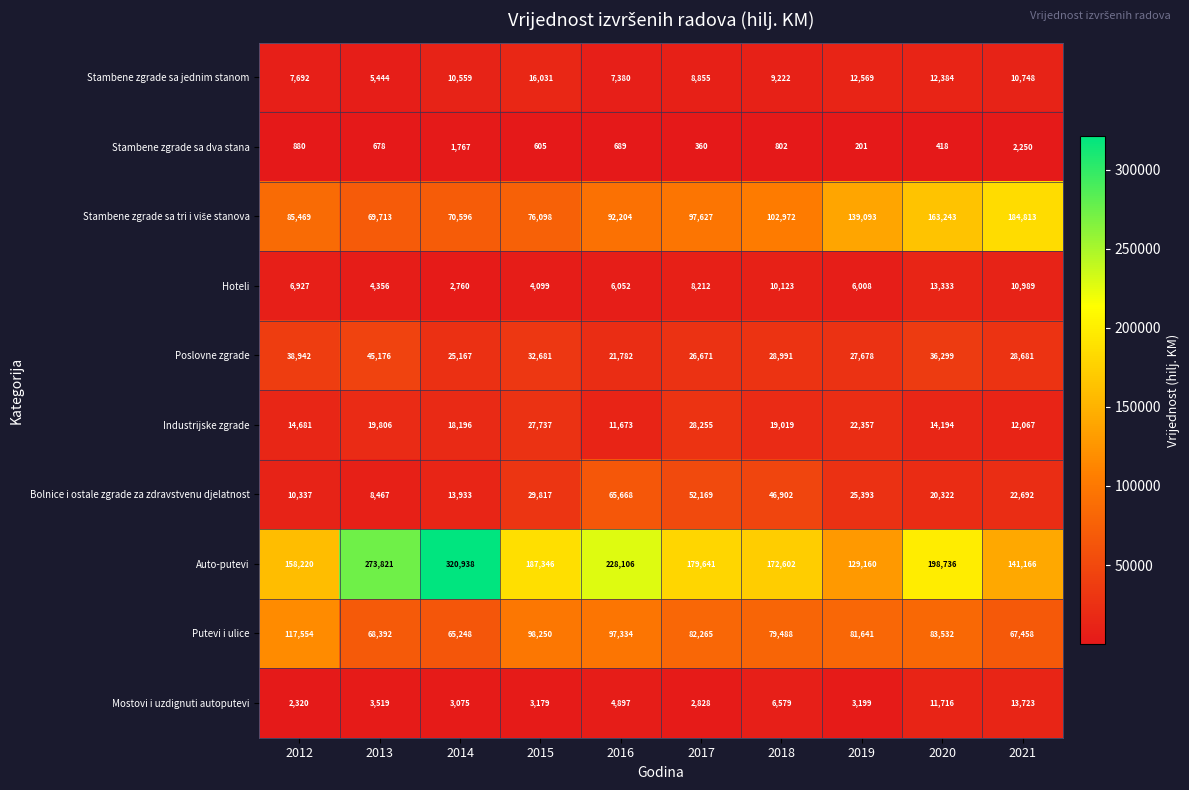

What is the approximate value of Stambene zgrade sa dva stana at 2018, to the nearest 100?

800